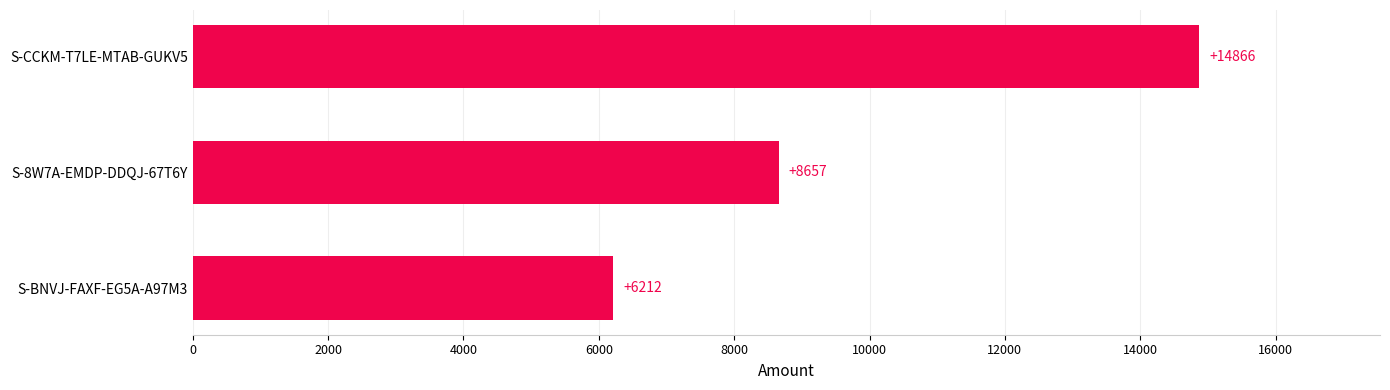

Where is the data nearest to the value 10539?

S-8W7A-EMDP-DDQJ-67T6Y